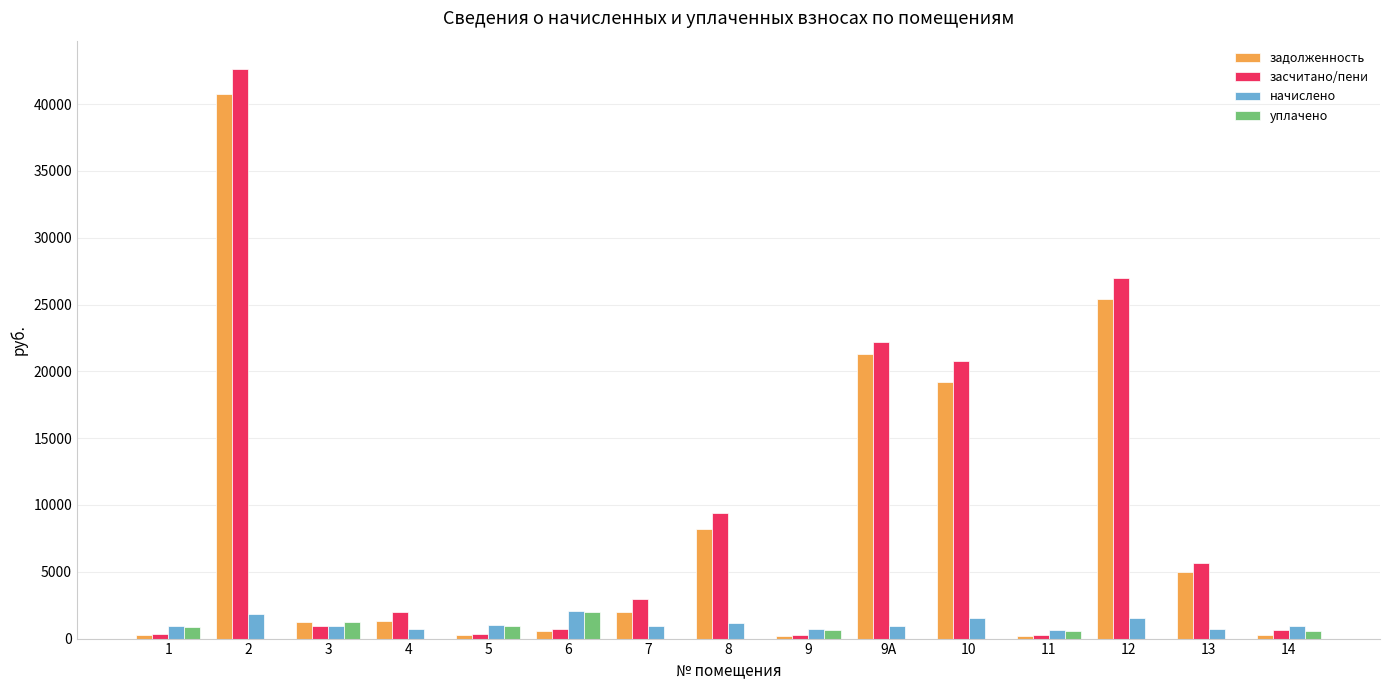

What is the sum of the засчитано/пени values at 3 and 12?

27891.3